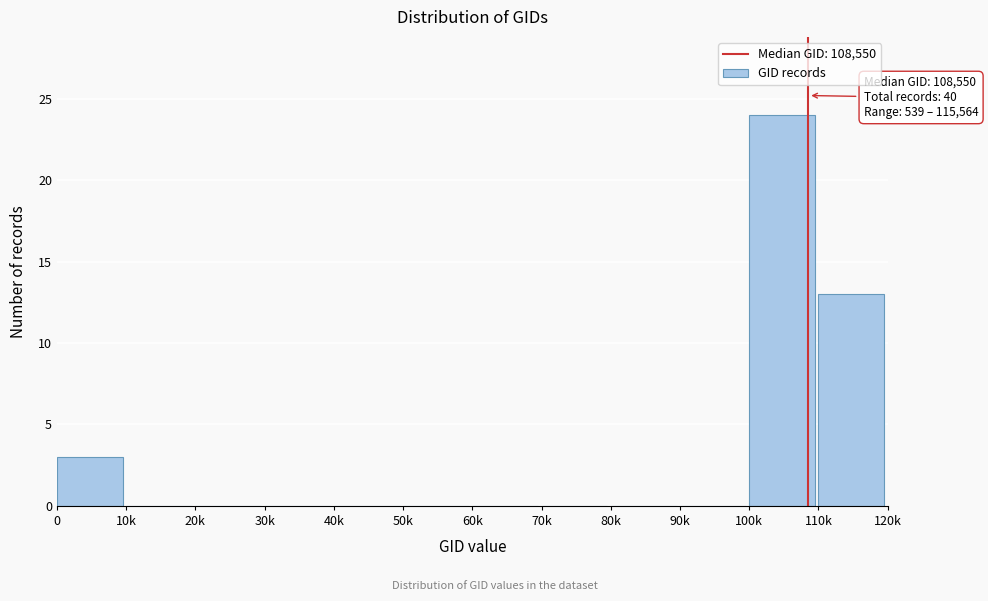

Reading right to left, transcribe all the data shown in this chart.

110k=13	100k=24	90k=0	80k=0	70k=0	60k=0	50k=0	40k=0	30k=0	20k=0	10k=0	0=3